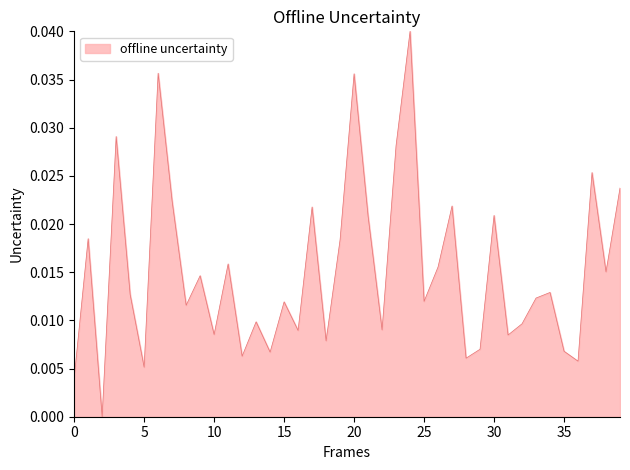

The value at 20 is 0.1. True or false?

False